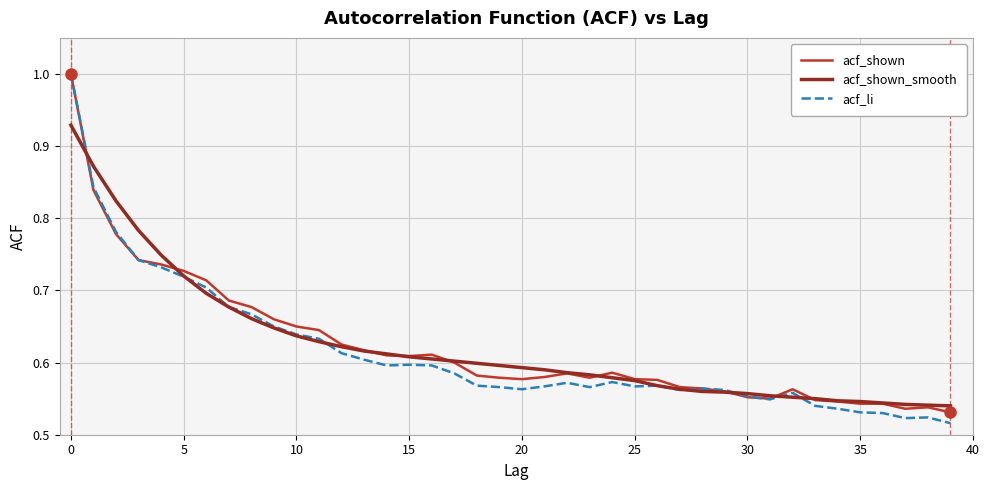

Which series has the largest range (max minus min)?

acf_li